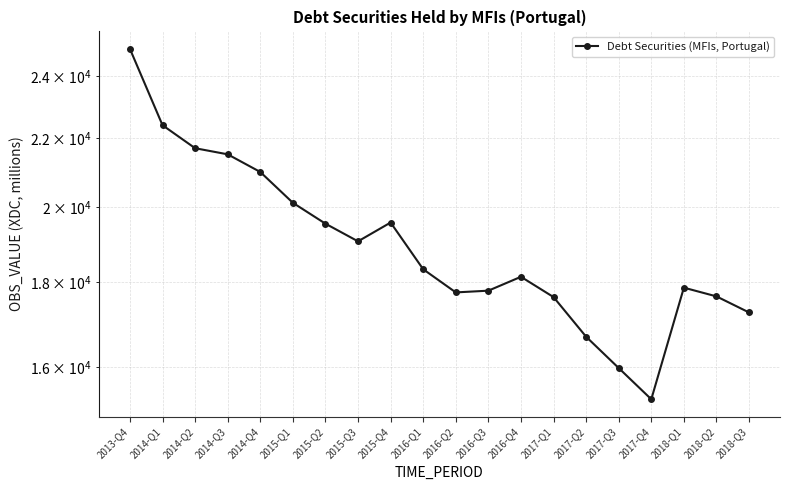

The chart shows a value of 22410.6 at 2014-Q1. True or false?

True